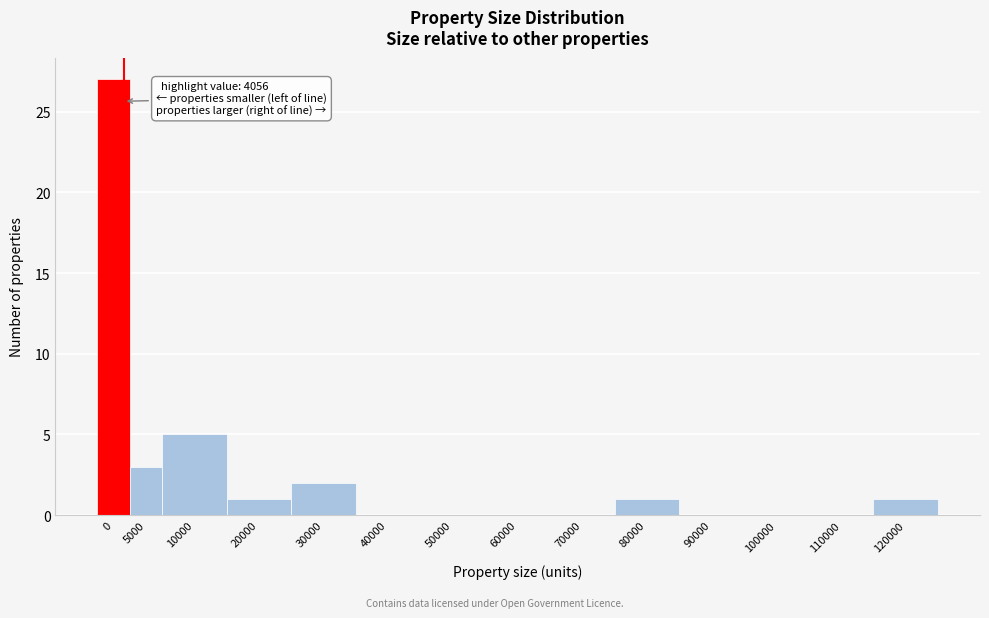

Reading left to right, list all the values displayed in this chart.

0=27	5000=3	10000=5	20000=1	30000=2	40000=0	50000=0	60000=0	70000=0	80000=1	90000=0	100000=0	110000=0	120000=1